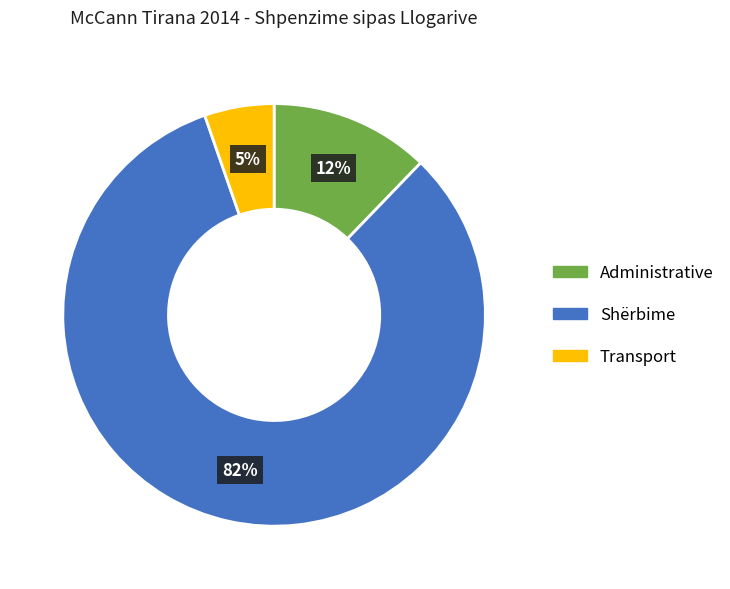

Is it true that Shërbime is 82% of the pie?

True